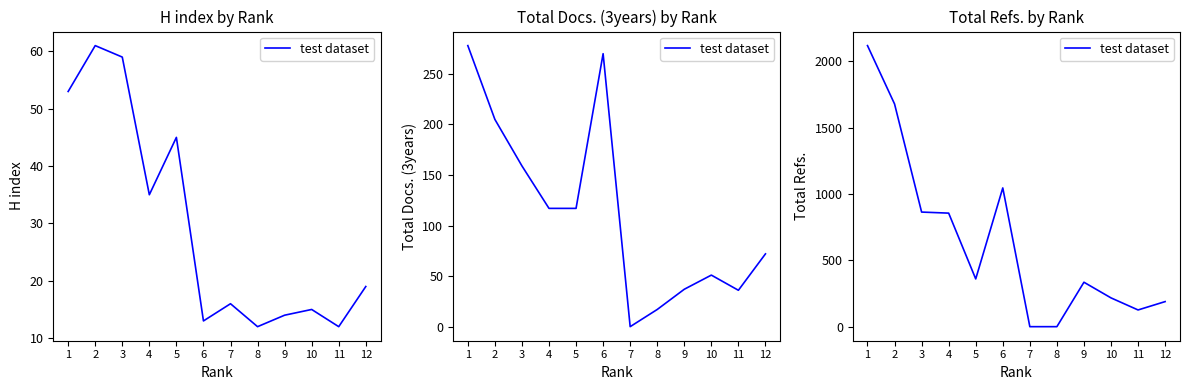

Between 5 and 3, which is larger?

3